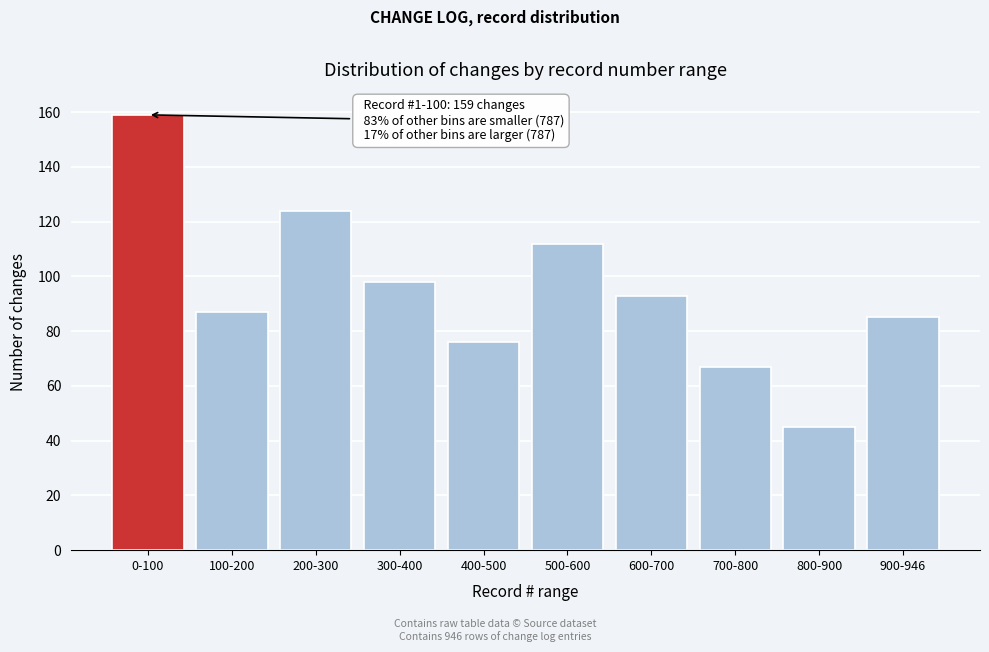

Reading left to right, list all the values displayed in this chart.

159	87	124	98	76	112	93	67	45	85